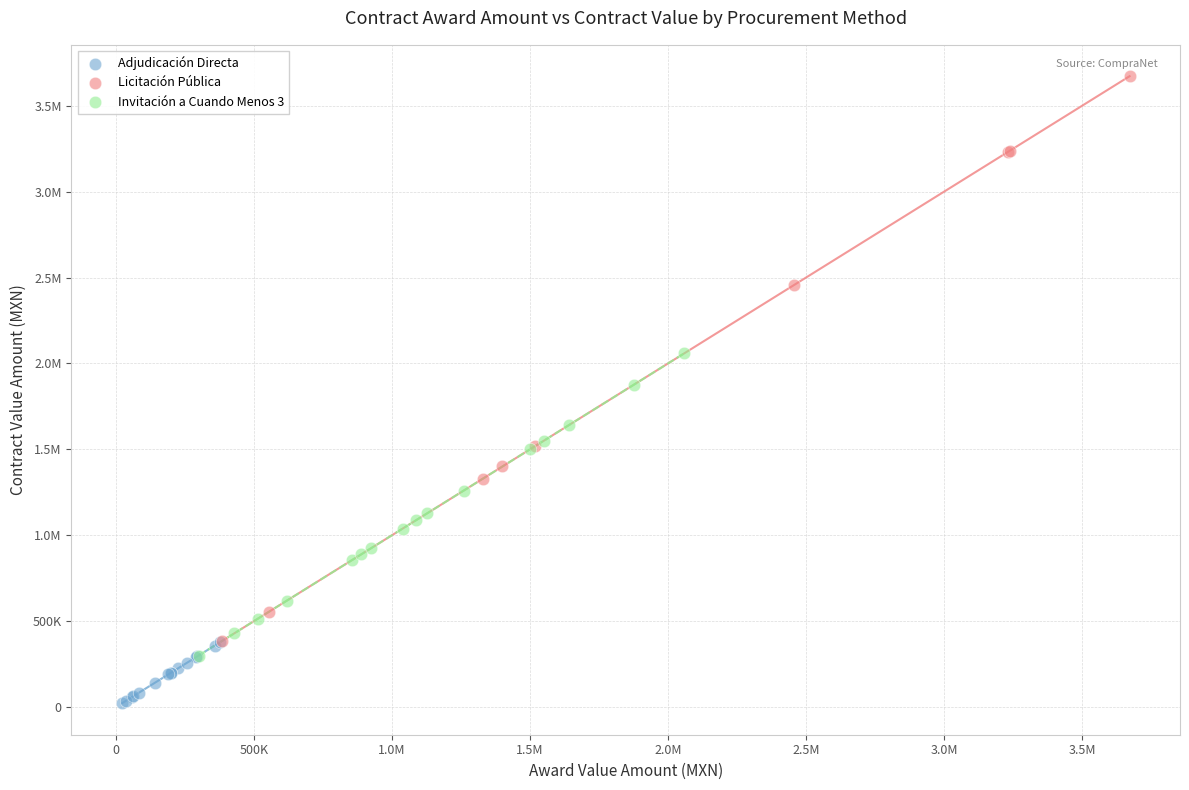

What are all the series names shown in the legend?

Adjudicación Directa, Licitación Pública, Invitación a Cuando Menos 3